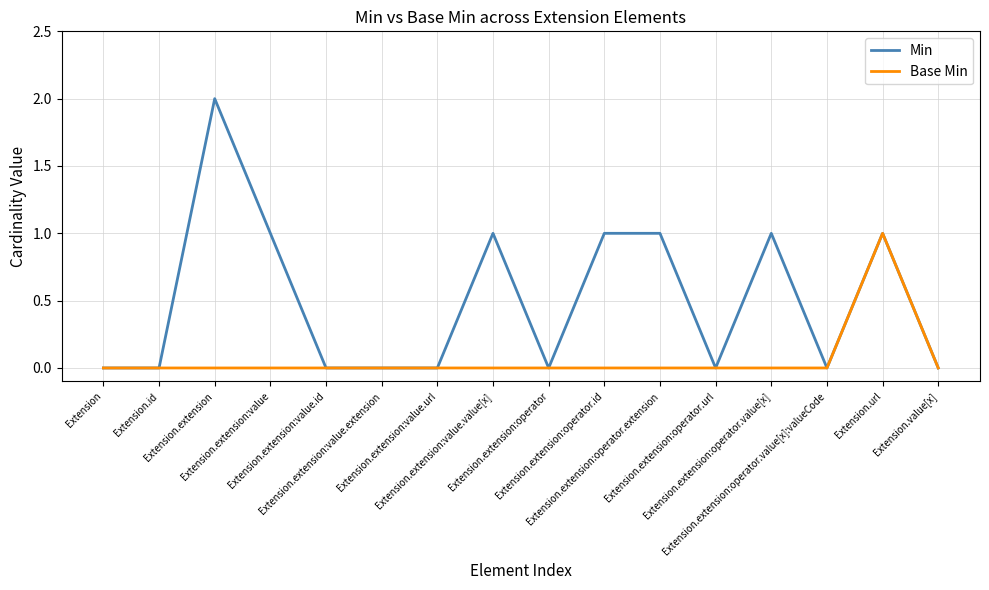

Which series has the largest total across all categories?

Min